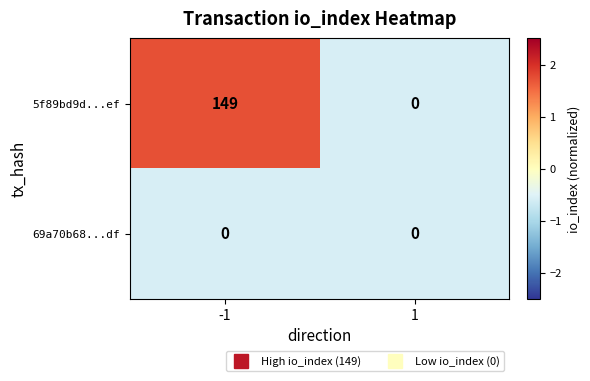

At -1, list the series in order from largest to smallest.

5f89bd9d...ef, 69a70b68...df